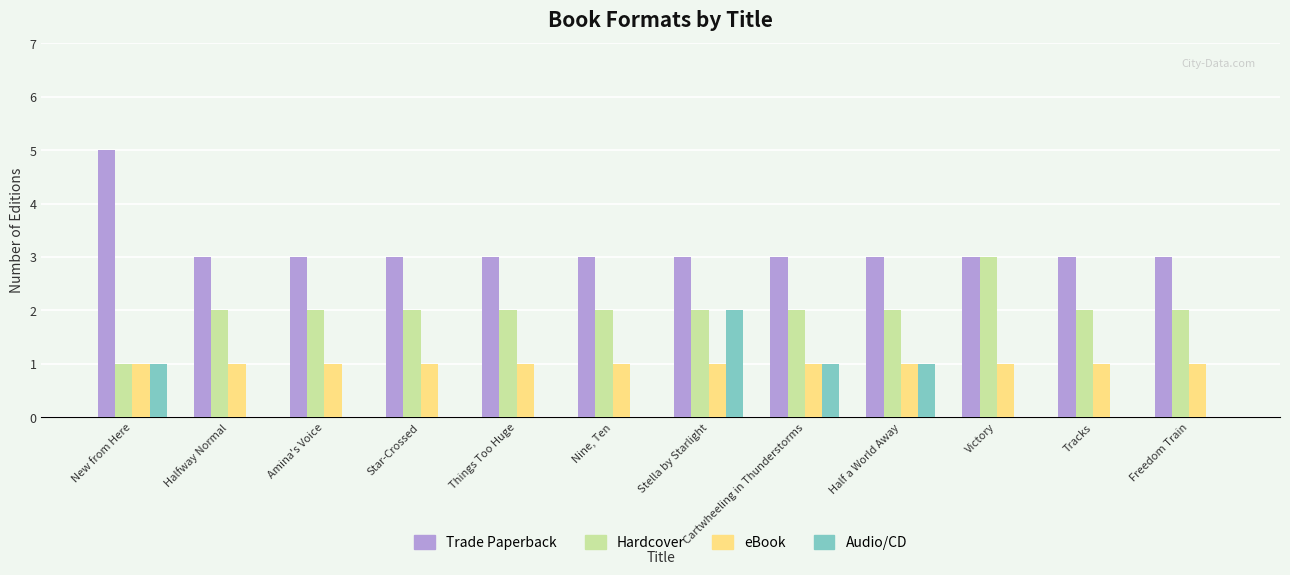

Is it true that Trade Paperback equals 3 at Stella by Starlight?

True